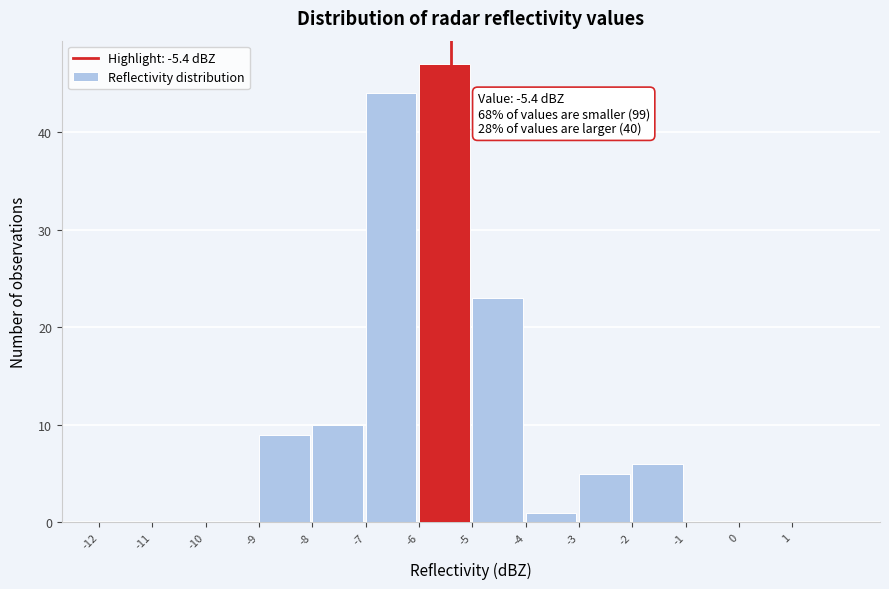

Which range on the x-axis has the tallest bar?

-6 to -5